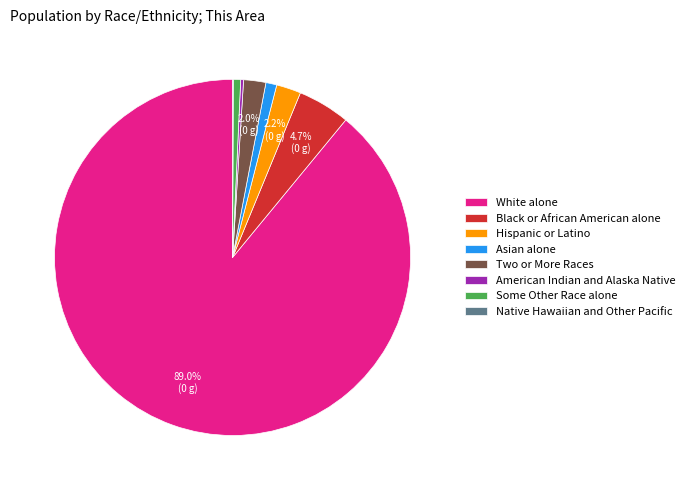

What is the largest slice in the pie chart?

White alone